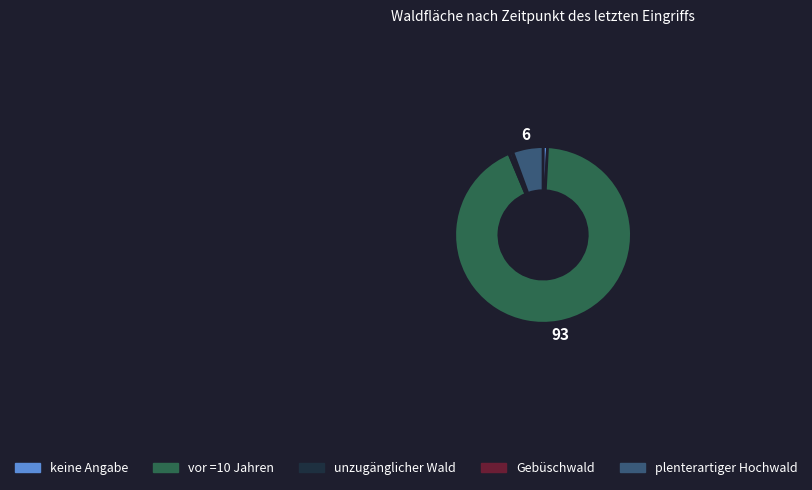

Between plenterartiger Hochwald and keine Angabe, which is larger?

plenterartiger Hochwald